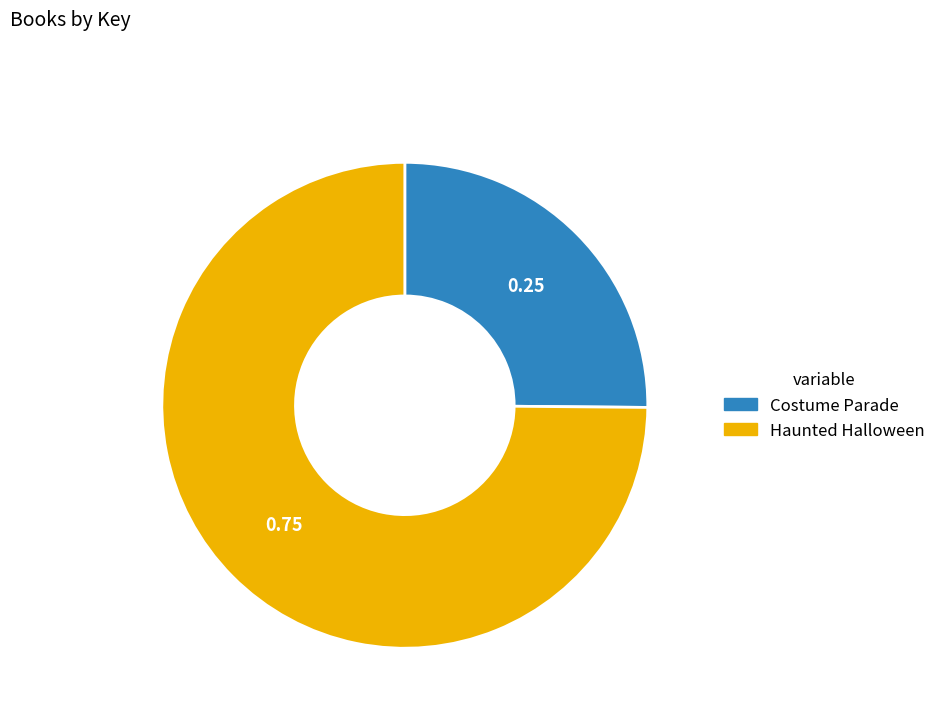

Which category accounts for the majority?

Haunted Halloween